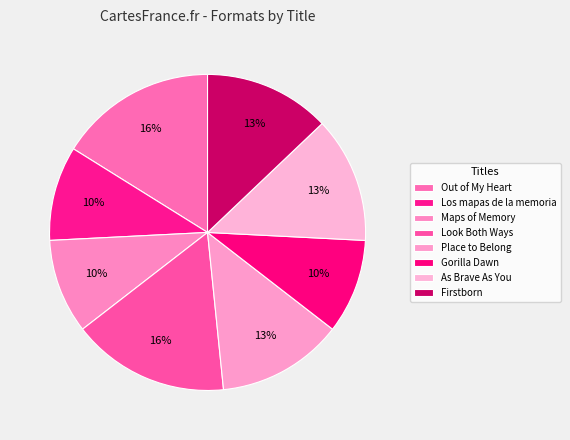

Rank the categories by value from lowest to highest.

Los mapas de la memoria, Maps of Memory, Gorilla Dawn, Place to Belong, As Brave As You, Firstborn, Out of My Heart, Look Both Ways